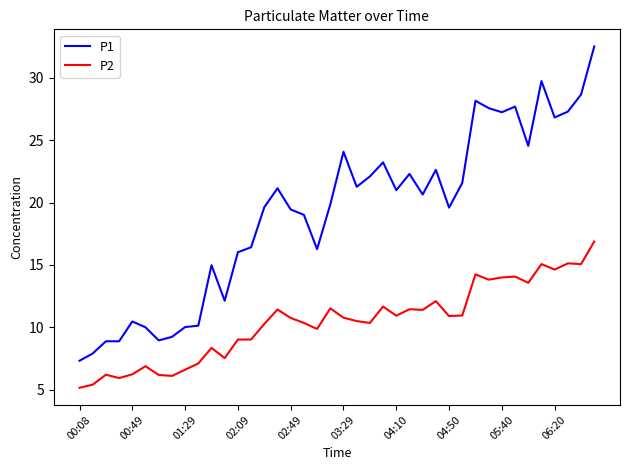

What is the minimum value shown in the chart?

5.2